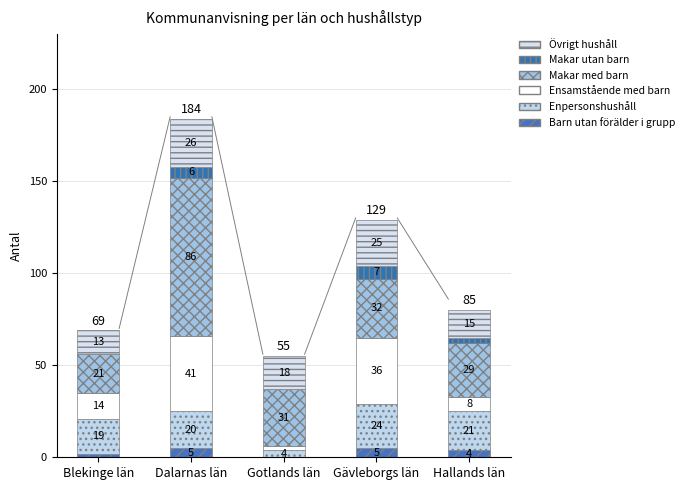

How many distinct data groups are displayed?

6